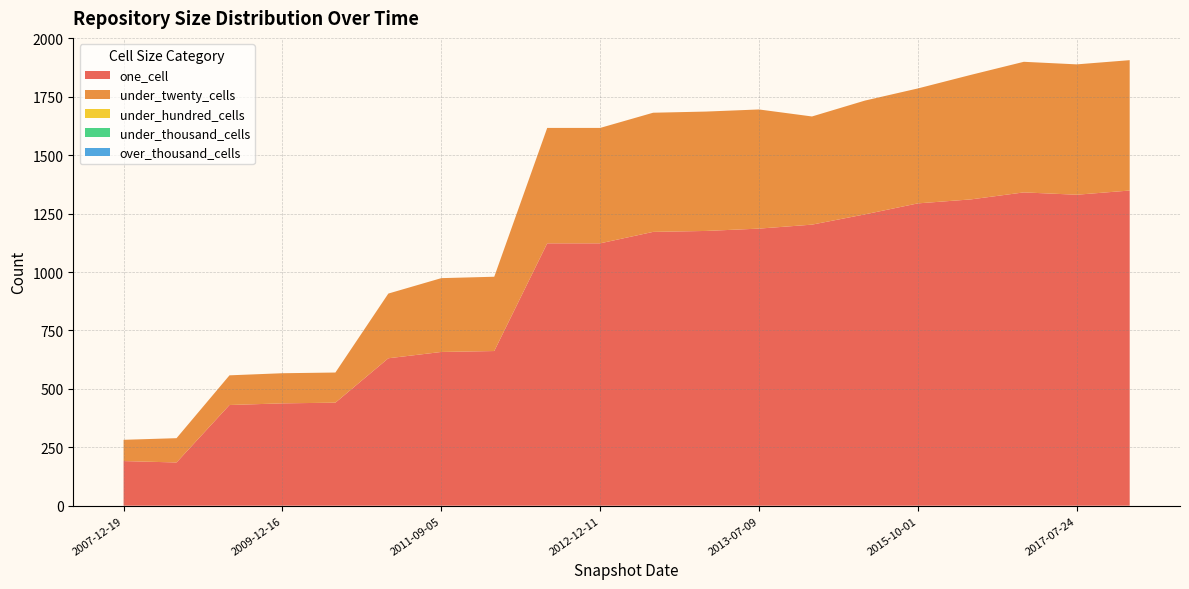

Reading right to left, list all the values displayed in this chart.

one_cell: 2015-01-19=1203	2013-07-09=1186	2015-07-03=1247	2012-03-26=662	2013-05-21=1176	2012-10-31=1123	2013-02-20=1172	2009-06-17=185	2016-12-27=1311	2015-10-01=1294	2012-12-11=1123	2010-11-17=631	2011-09-05=658	2009-12-16=438	2007-12-19=191	2017-04-12=1341	2009-09-25=431	2017-07-24=1331	2017-10-12=1349	2010-04-01=441
under_twenty_cells: 2015-01-19=463	2013-07-09=510	2015-07-03=487	2012-03-26=318	2013-05-21=511	2012-10-31=494	2013-02-20=510	2009-06-17=104	2016-12-27=533	2015-10-01=492	2012-12-11=494	2010-11-17=277	2011-09-05=316	2009-12-16=129	2007-12-19=91	2017-04-12=559	2009-09-25=127	2017-07-24=558	2017-10-12=558	2010-04-01=129
under_hundred_cells: 2015-01-19=0	2013-07-09=0	2015-07-03=0	2012-03-26=0	2013-05-21=0	2012-10-31=0	2013-02-20=0	2009-06-17=0	2016-12-27=0	2015-10-01=0	2012-12-11=0	2010-11-17=0	2011-09-05=0	2009-12-16=0	2007-12-19=0	2017-04-12=0	2009-09-25=0	2017-07-24=0	2017-10-12=0	2010-04-01=0
under_thousand_cells: 2015-01-19=0	2013-07-09=0	2015-07-03=0	2012-03-26=0	2013-05-21=0	2012-10-31=0	2013-02-20=0	2009-06-17=0	2016-12-27=0	2015-10-01=0	2012-12-11=0	2010-11-17=0	2011-09-05=0	2009-12-16=0	2007-12-19=0	2017-04-12=0	2009-09-25=0	2017-07-24=0	2017-10-12=0	2010-04-01=0
over_thousand_cells: 2015-01-19=0	2013-07-09=0	2015-07-03=0	2012-03-26=0	2013-05-21=0	2012-10-31=0	2013-02-20=0	2009-06-17=0	2016-12-27=0	2015-10-01=0	2012-12-11=0	2010-11-17=0	2011-09-05=0	2009-12-16=0	2007-12-19=0	2017-04-12=0	2009-09-25=0	2017-07-24=0	2017-10-12=0	2010-04-01=0